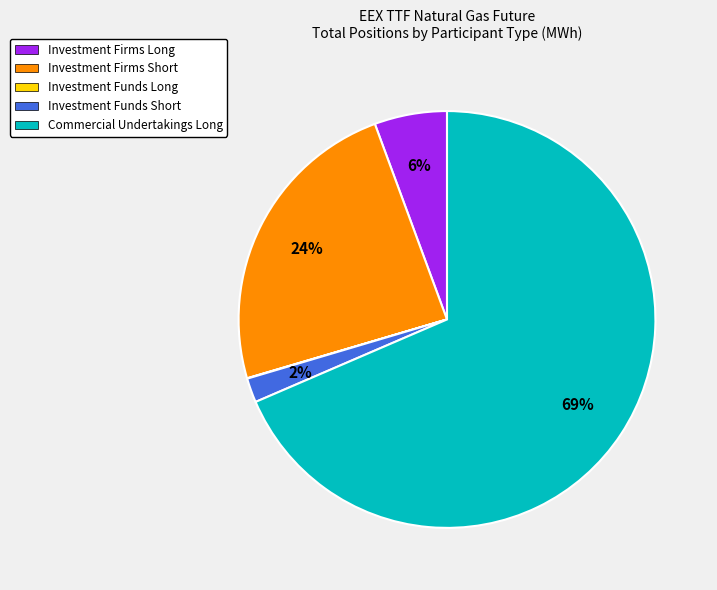

Which category accounts for the majority?

Commercial Undertakings Long